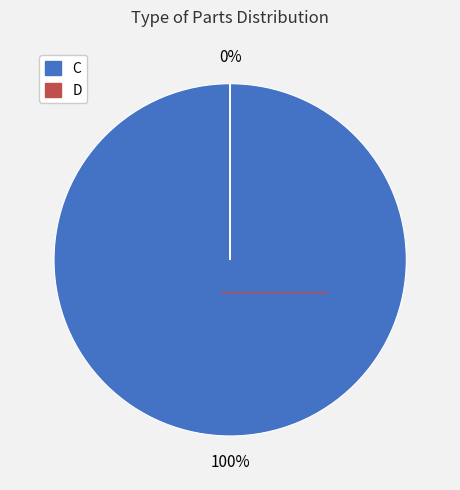

To the nearest percent, what is the combined percentage of C and D?

100%